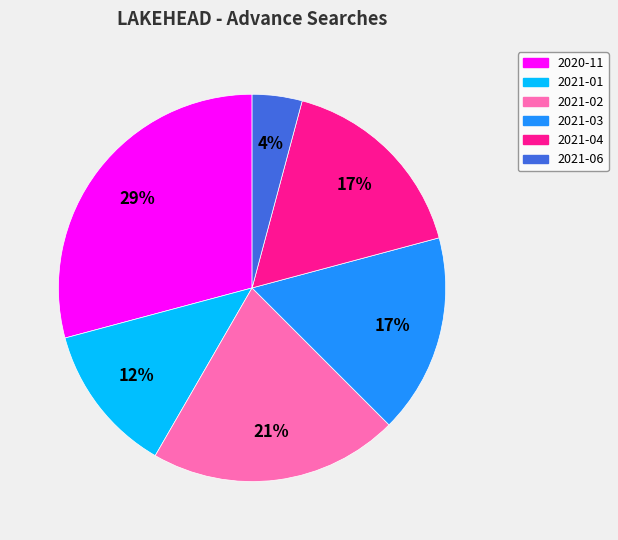

True or false: 2021-01 accounts for 4% of the total.

False